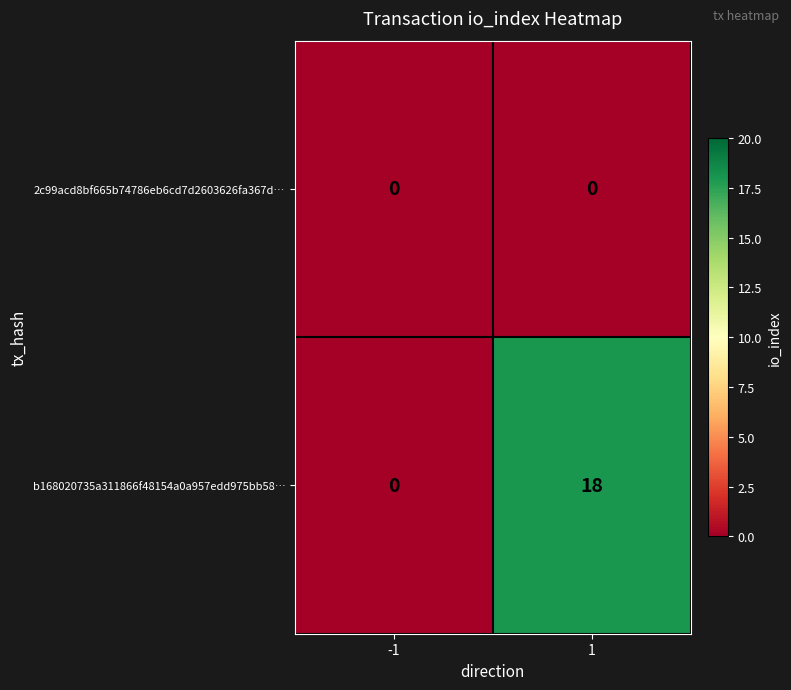

What value does the b168020735a311866f48154a0a957edd975bb58… series have at 1?

18